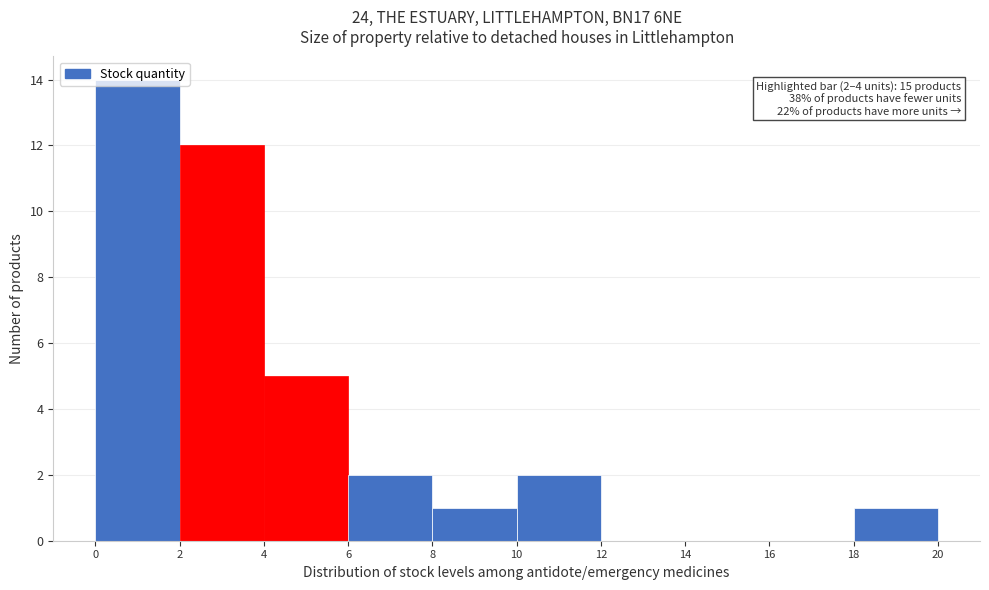

Which range on the x-axis has the tallest bar?

0 to 2